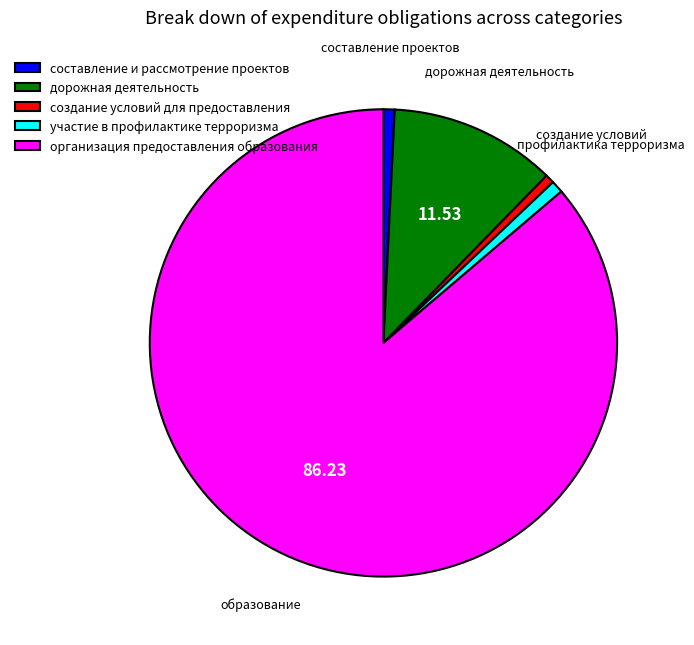

Which slice is the largest?

организация предоставления образования